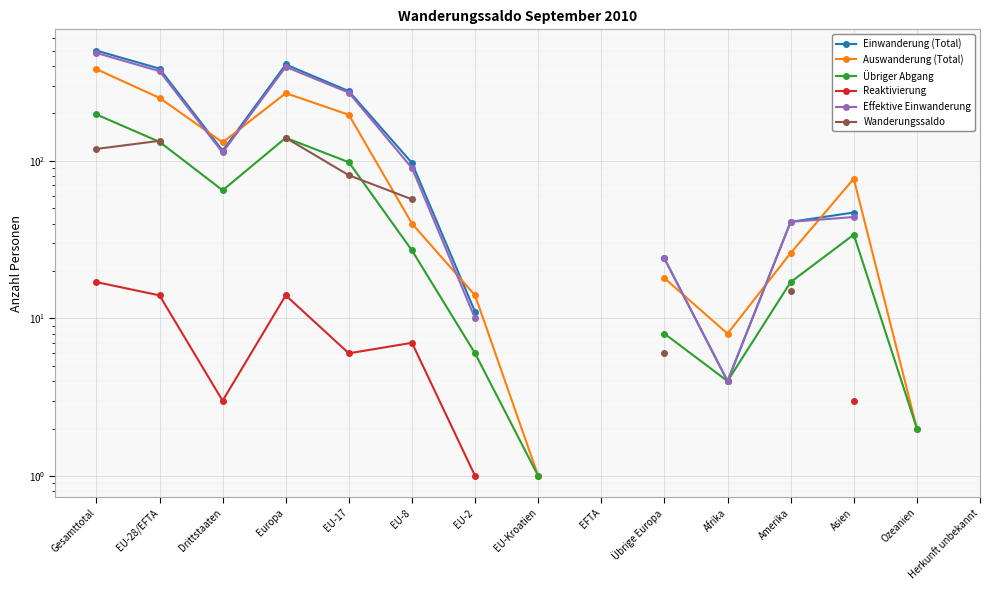

Which category has the highest value in the Effektive Einwanderung series?

Gesamttotal